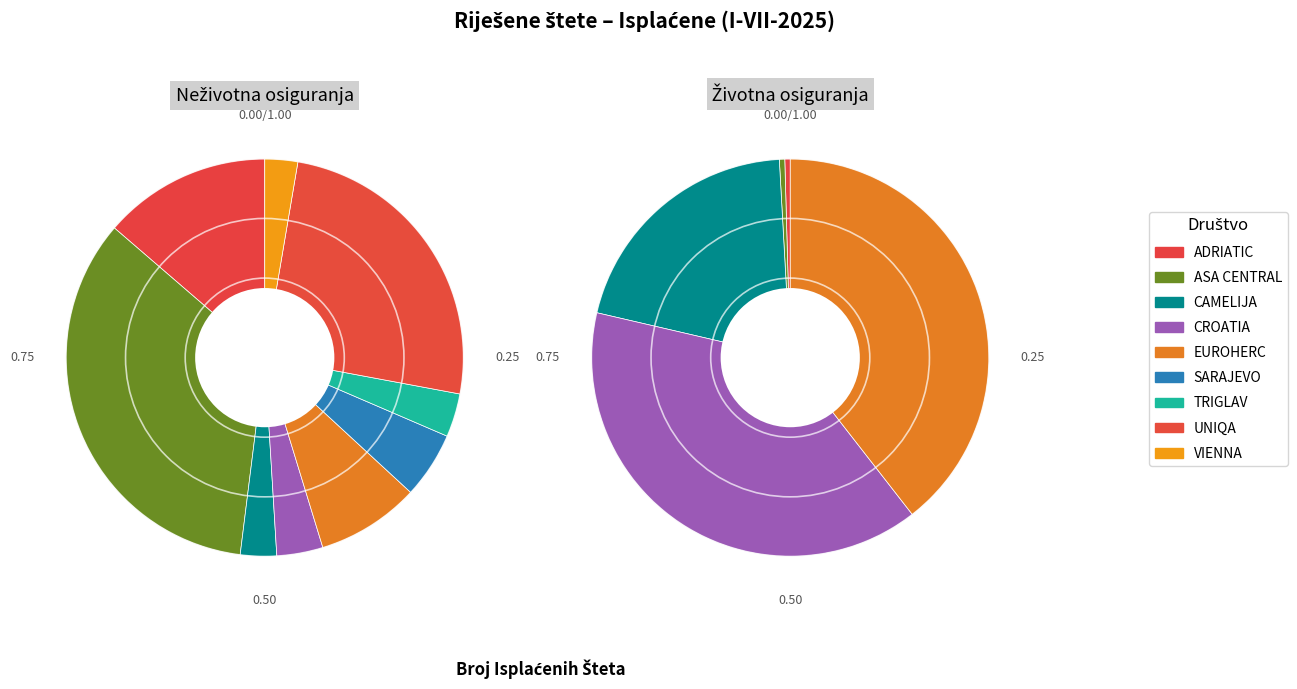

Is there a majority slice in this chart?

No